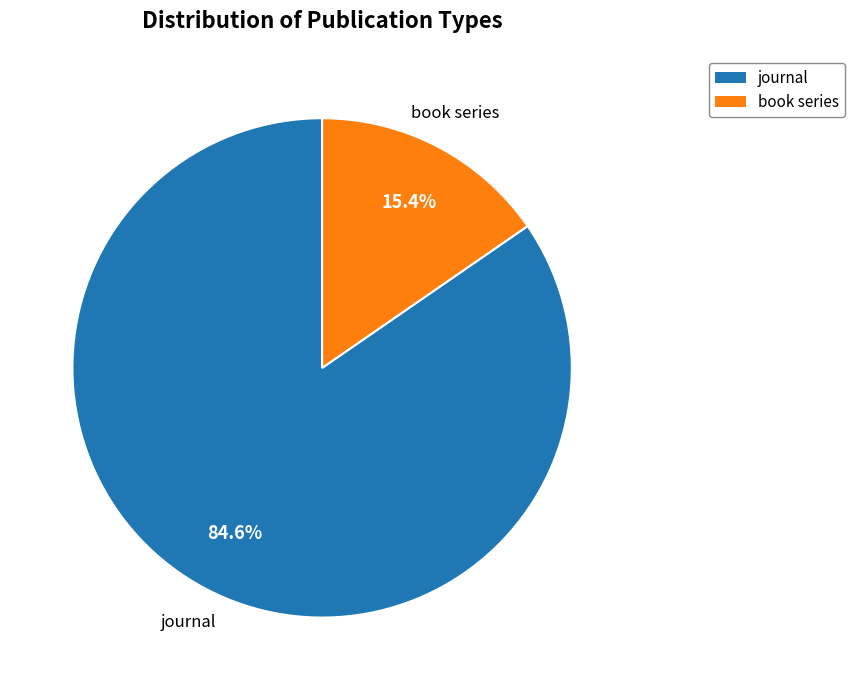

Between book series and journal, which is larger?

journal